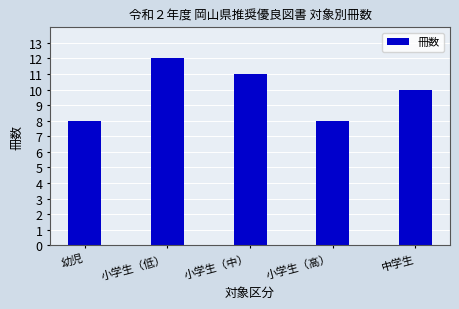

Reading left to right, what are all the values shown in this chart?

8	12	11	8	10